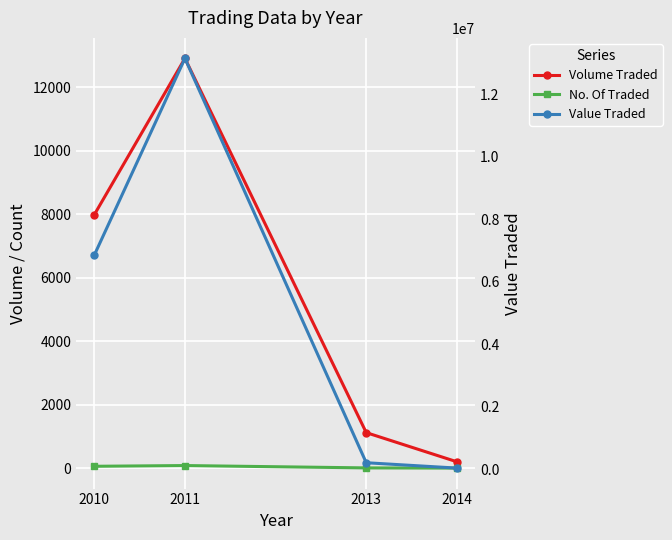

At which category does the chart reach its minimum across all series?

2014